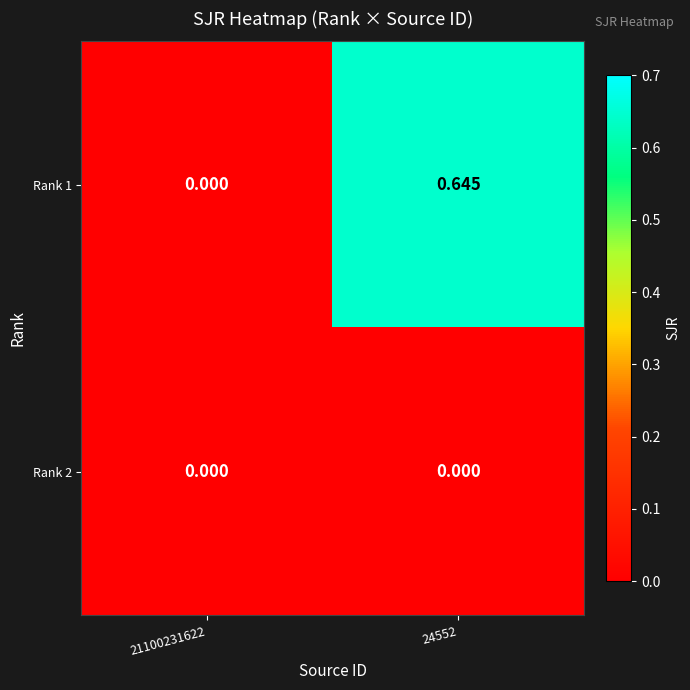

Which has a higher value, 21100231622 or 24552?

24552